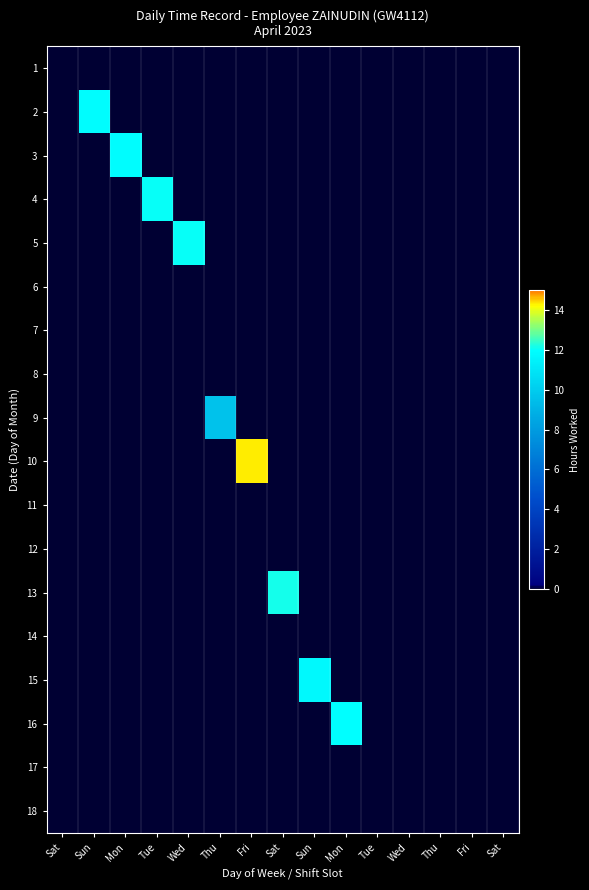

At which category is the sum across all series the highest?

Fri